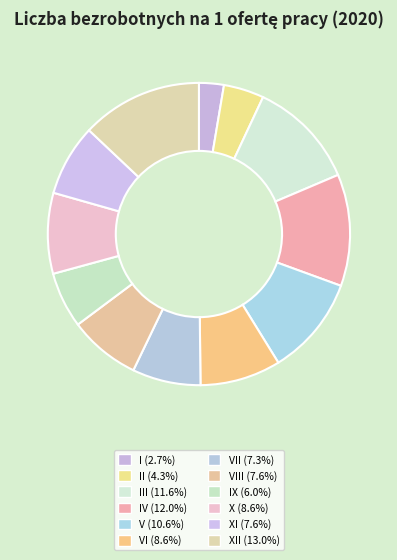

Which slice is the smallest?

I